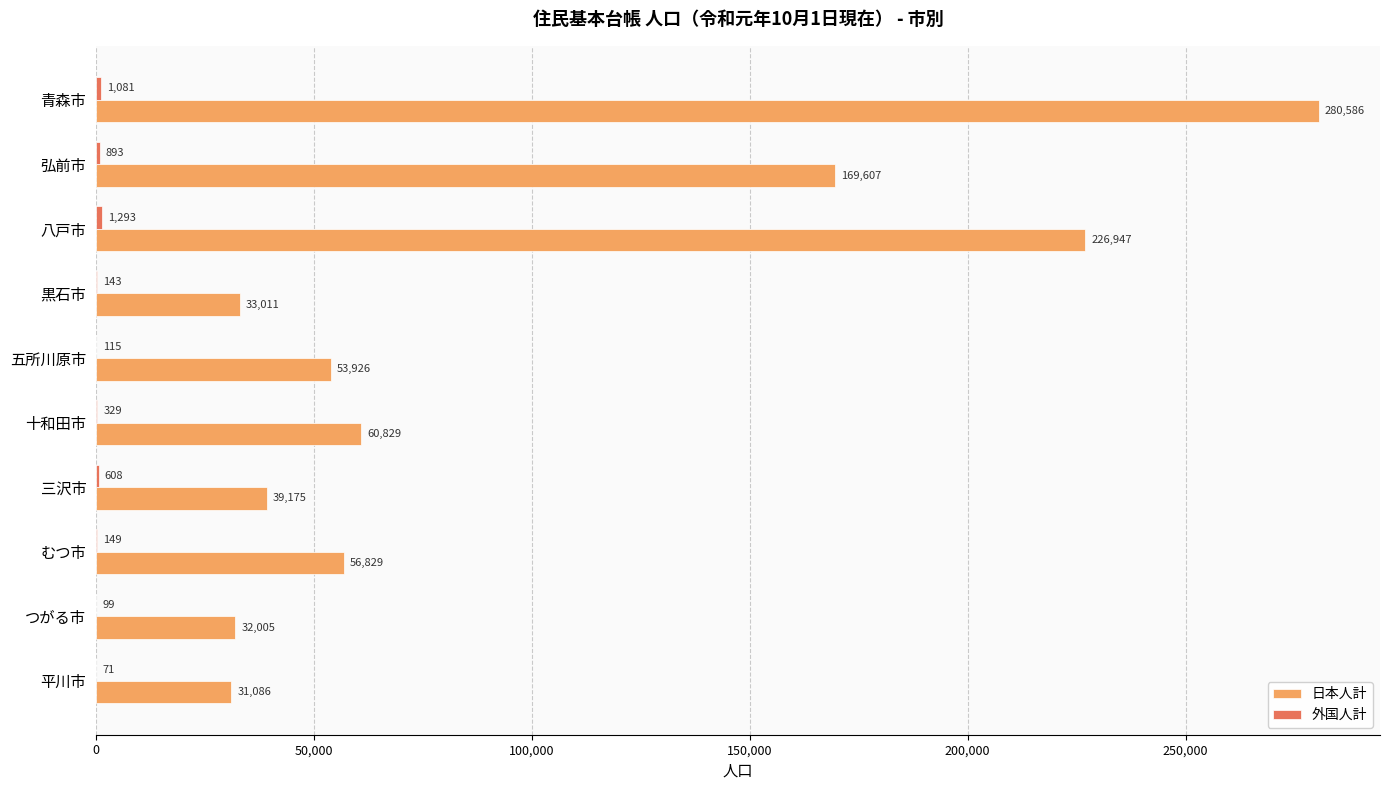

True or false: 日本人計 has a value of 232285 at 弘前市.

False